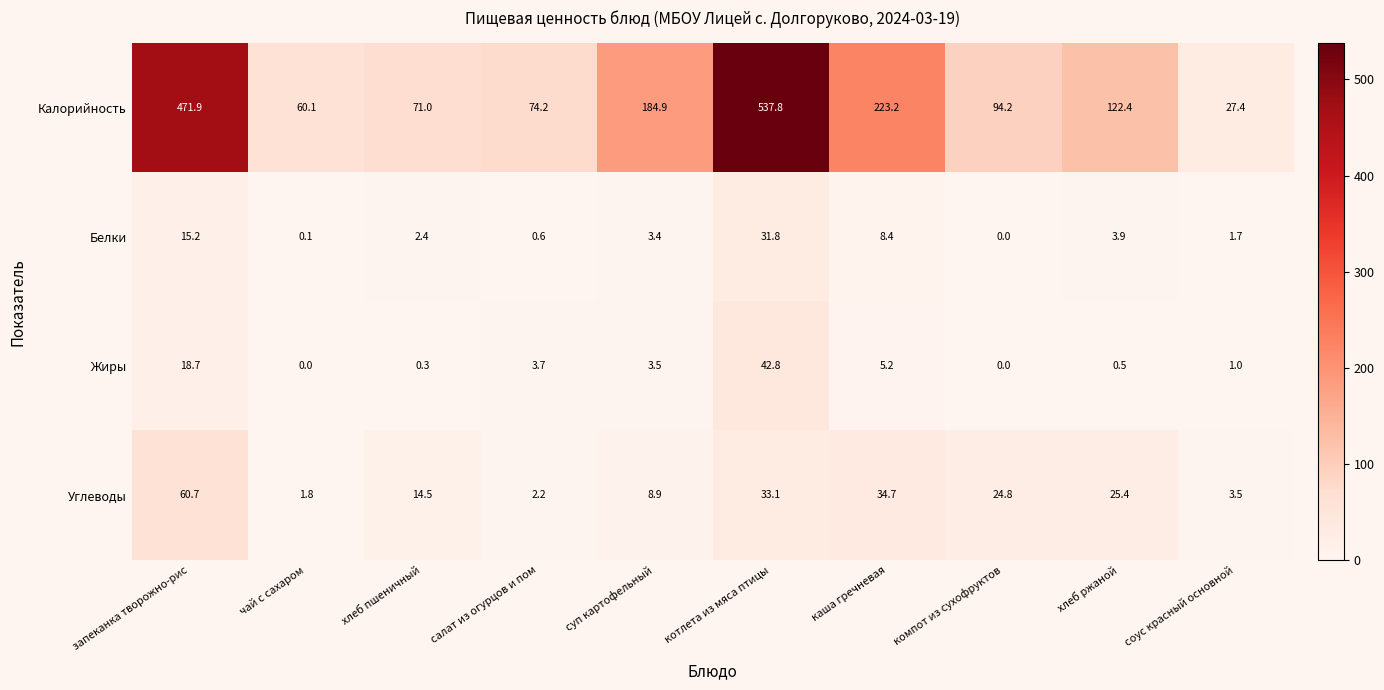

At which category is the sum across all series the highest?

котлета из мяса птицы